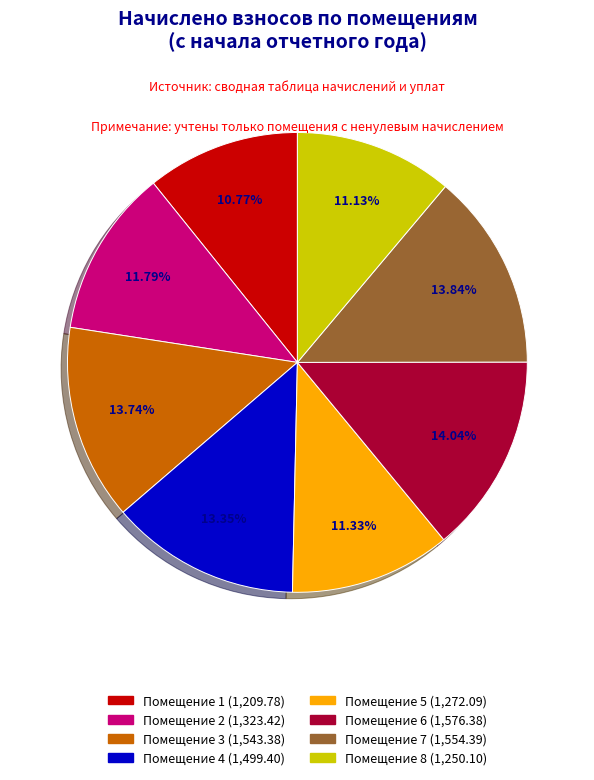

Is there a majority slice in this chart?

No